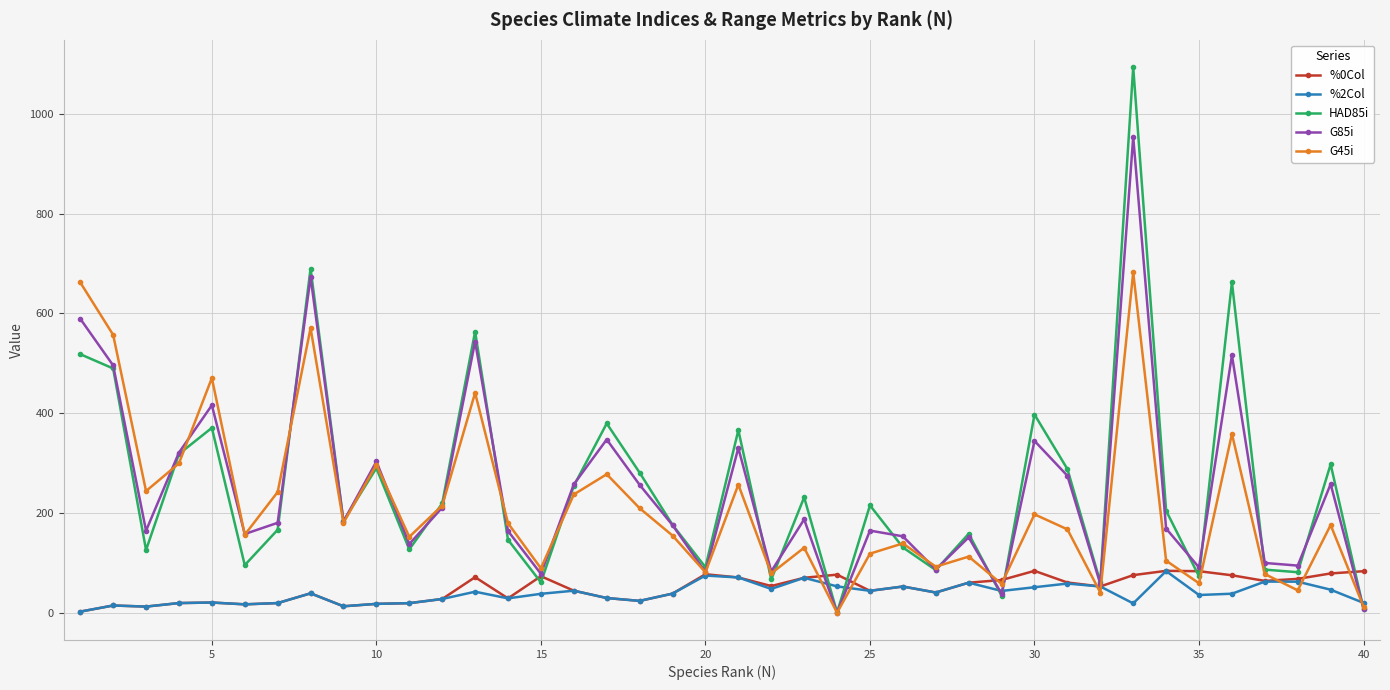

Which series has the widest spread of values?

HAD85i